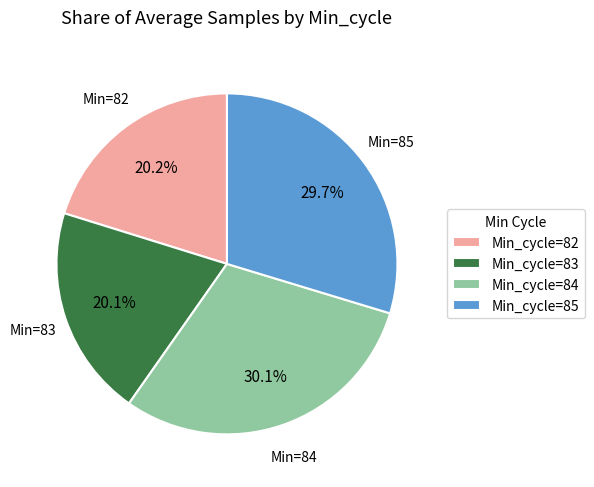

Does Min_cycle=82 represent more than half of the total?

No